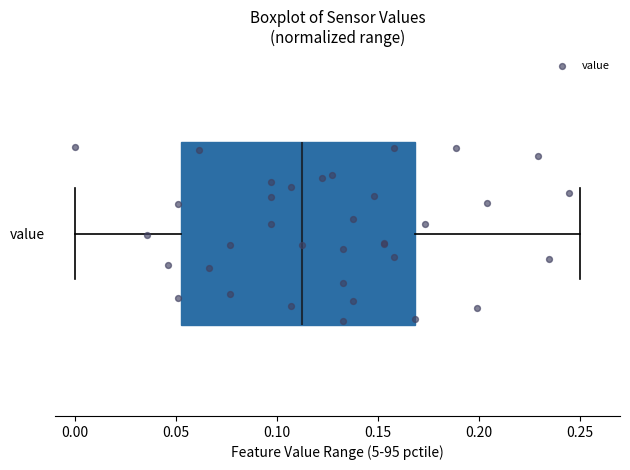

Read this box plot against the x-axis: the position of the median line, the range covered by the box, and the ends of both whiskers. The values are not printed on the chart, so give them approximately, as read against the axis.

median 0.11, box 0.05 to 0.17, whiskers 0.00 to 0.25